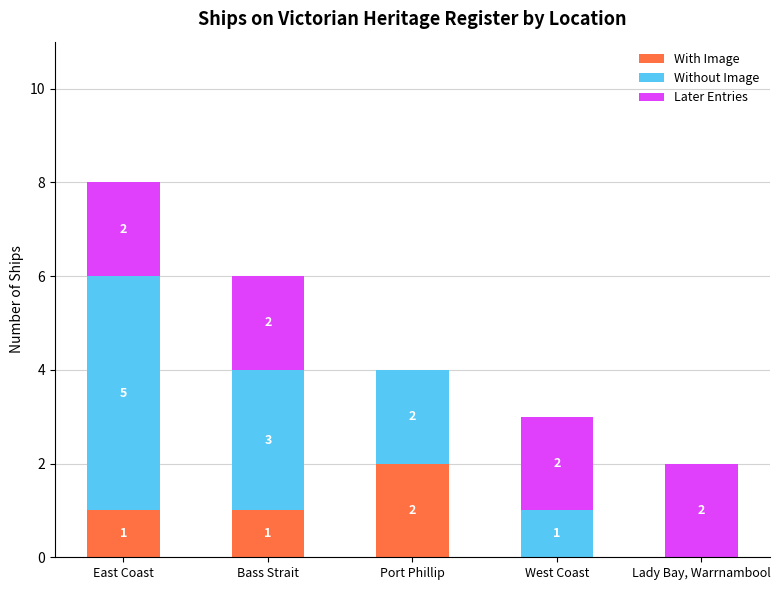

The value of With Image at East Coast is 1. True or false?

True